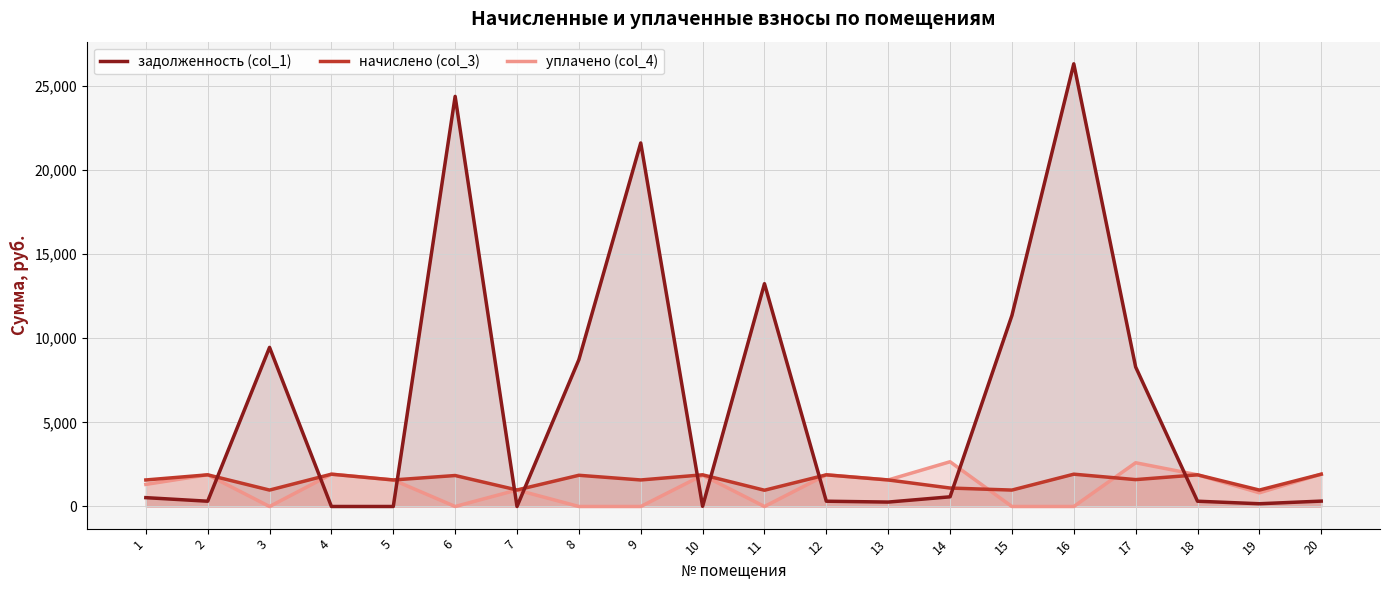

Which series ends up on top after the final intersection of задолженность (col_1) and начислено (col_3)?

начислено (col_3)